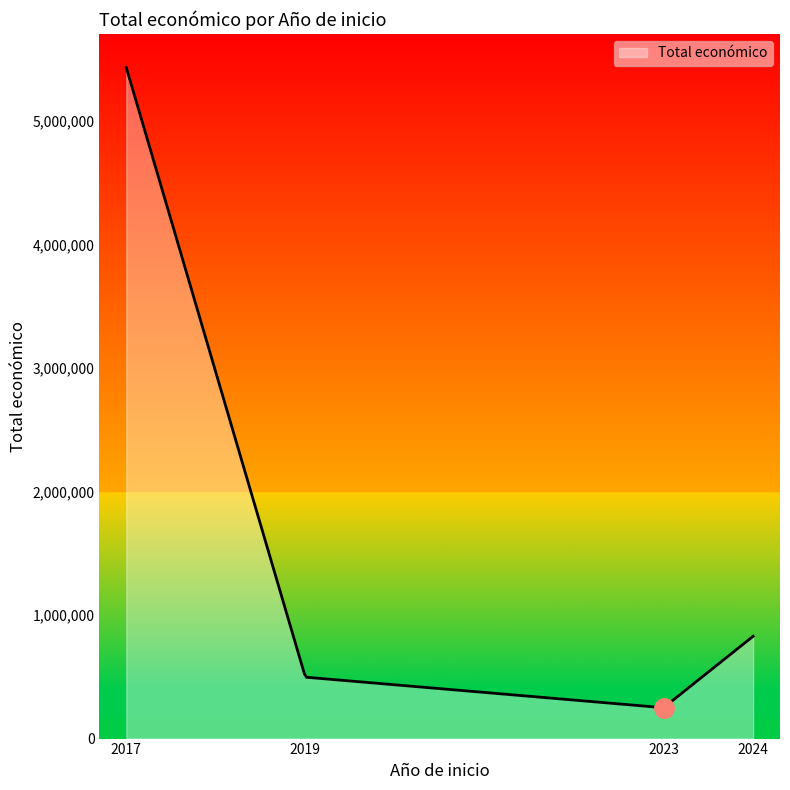

How many lines are shown in the chart?

1